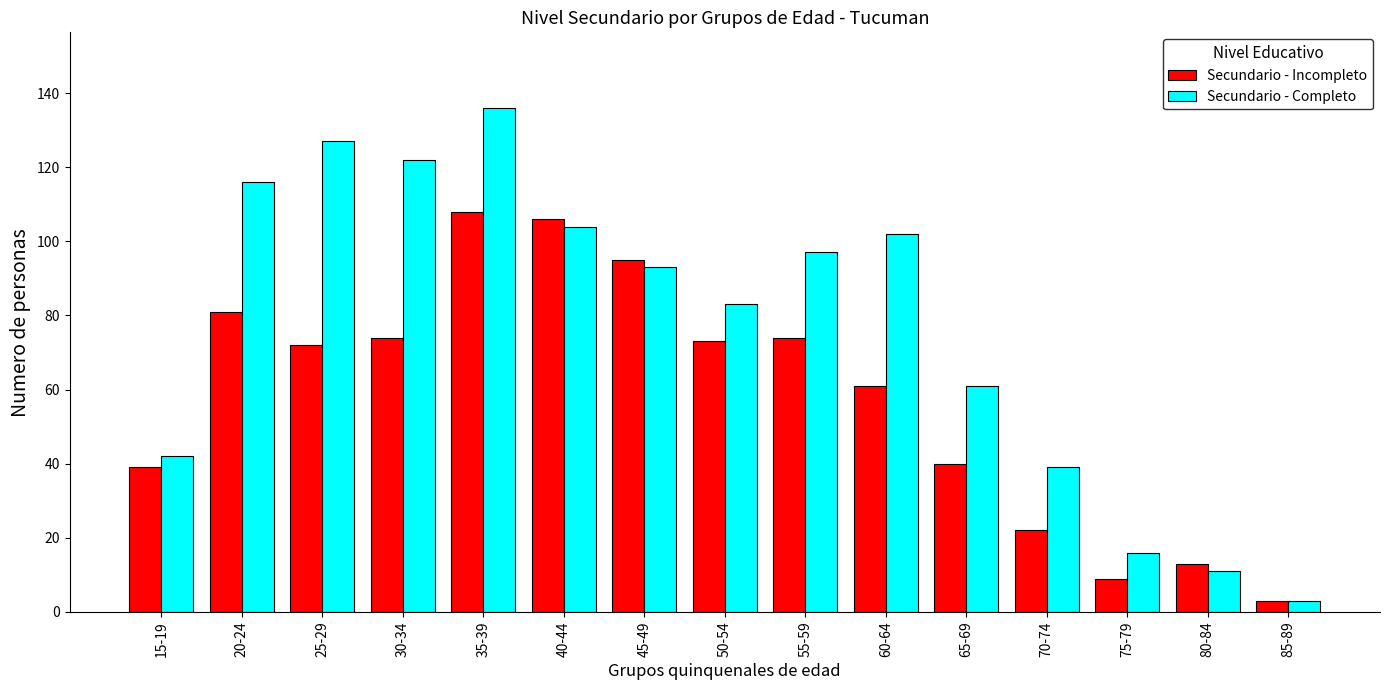

Reading left to right, extract all data points from this chart.

Secundario - Incompleto: 39	81	72	74	108	106	95	73	74	61	40	22	9	13	3
Secundario - Completo: 42	116	127	122	136	104	93	83	97	102	61	39	16	11	3